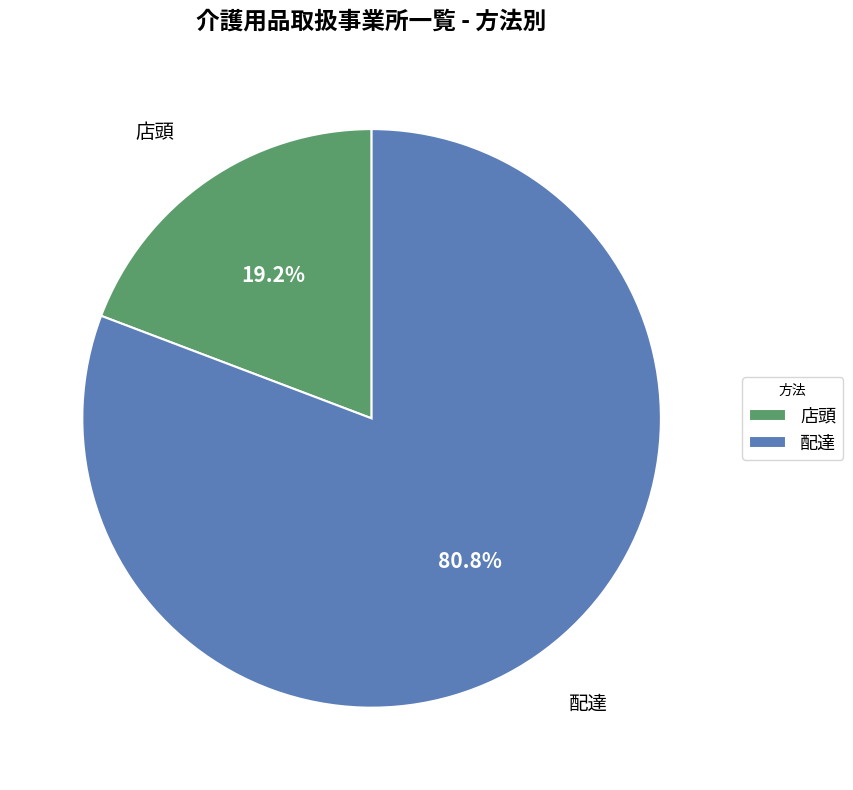

Rank the categories by value from highest to lowest.

配達, 店頭